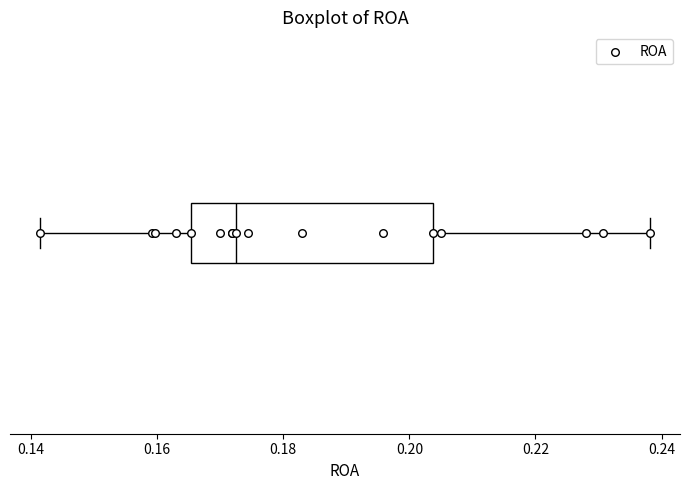

Where does the median line of the box sit on the x-axis? The values are not printed on the chart, so give them approximately, as read against the axis.

0.172